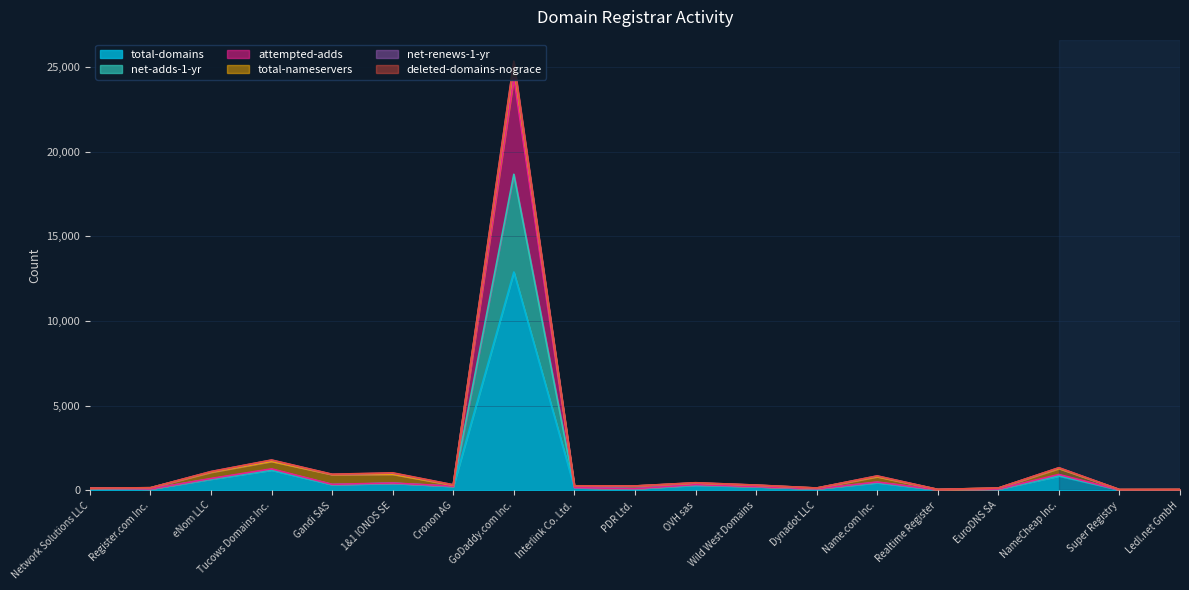

What is the difference between the maximum and second lowest values in the attempted-adds series?

24337